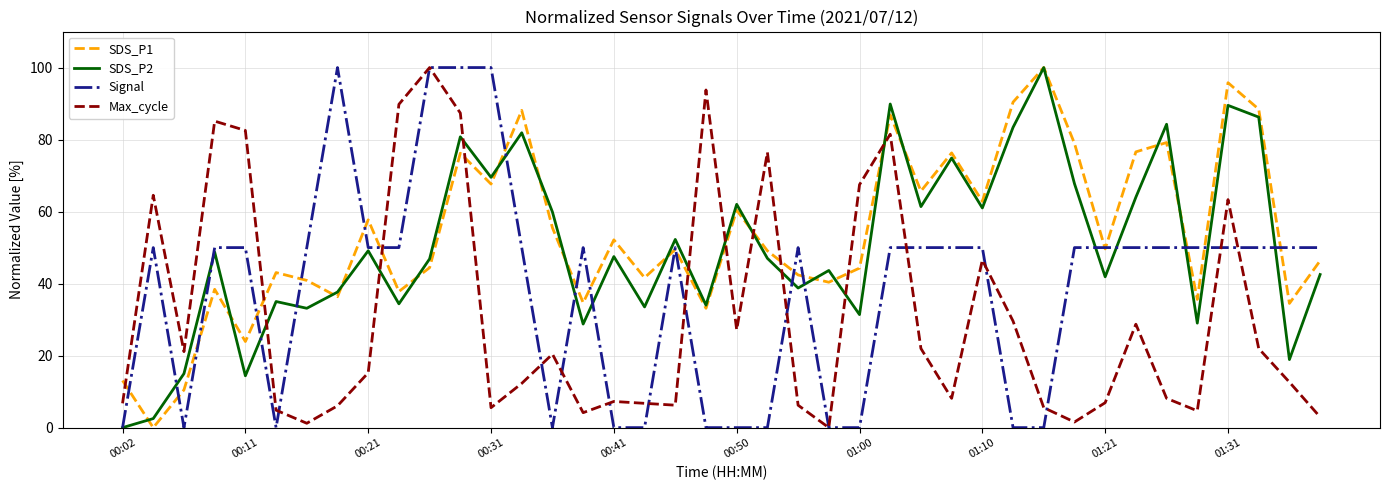

What is the maximum value shown in the chart?

100.0